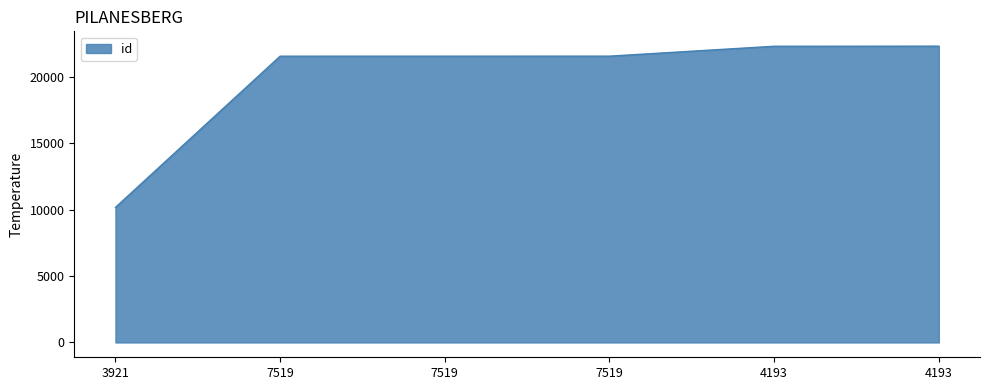

What is the difference between the maximum and minimum values?

12146